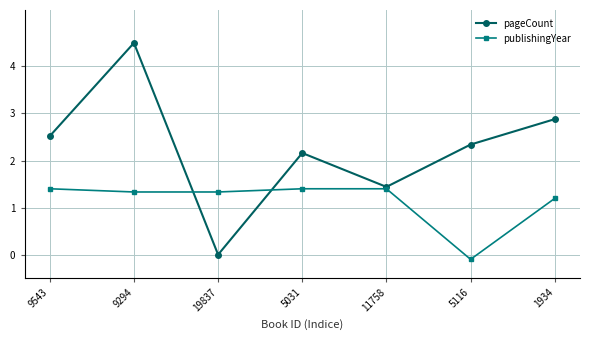

At 9294, list the series in order from largest to smallest.

pageCount, publishingYear